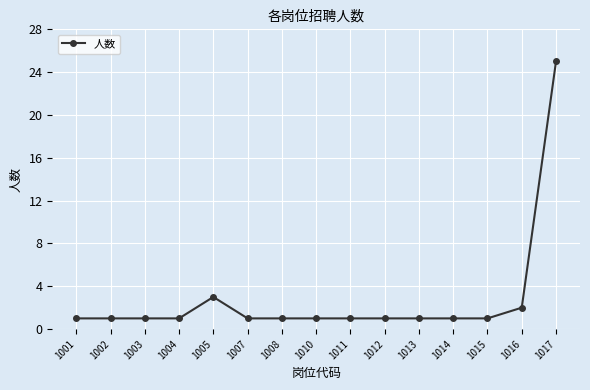

The chart shows a value of 25 at 1017. True or false?

True